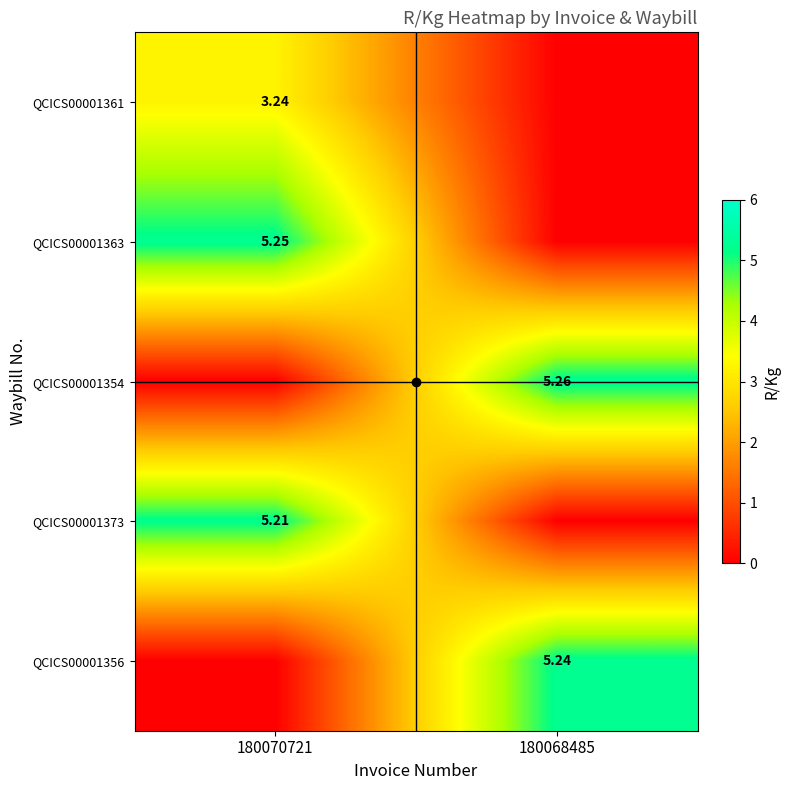

Which series changed the most between 180070721 and 180068485?

QCICS00001354